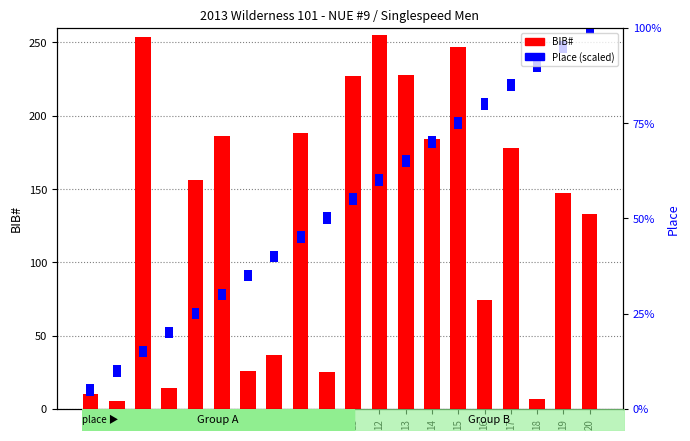

At 19, list the series in order from largest to smallest.

BIB#, Place (scaled)